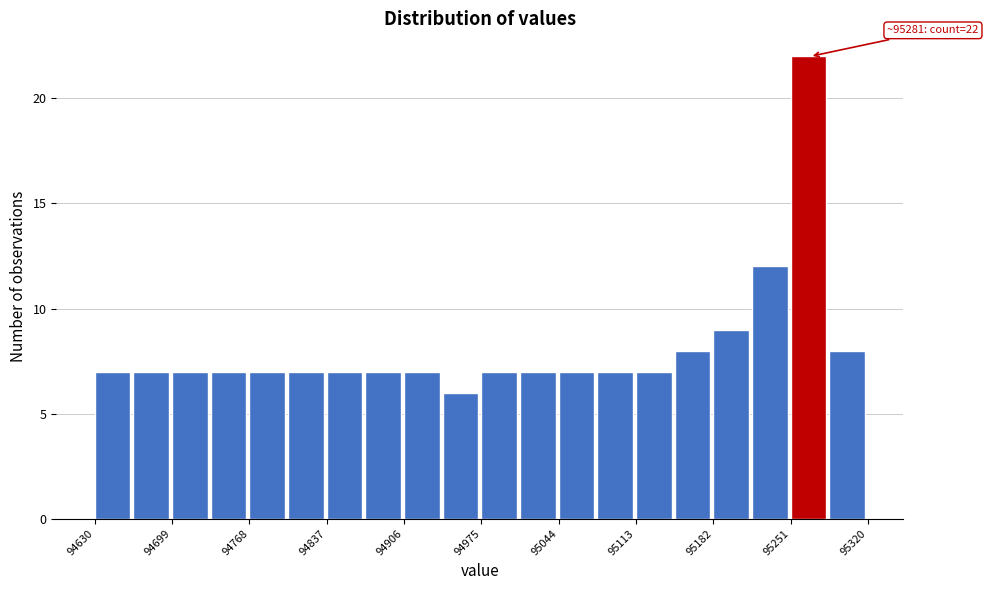

Around what value on the x-axis is the tallest bar? Give the approximate position of its centre, as read against the axis.

95270